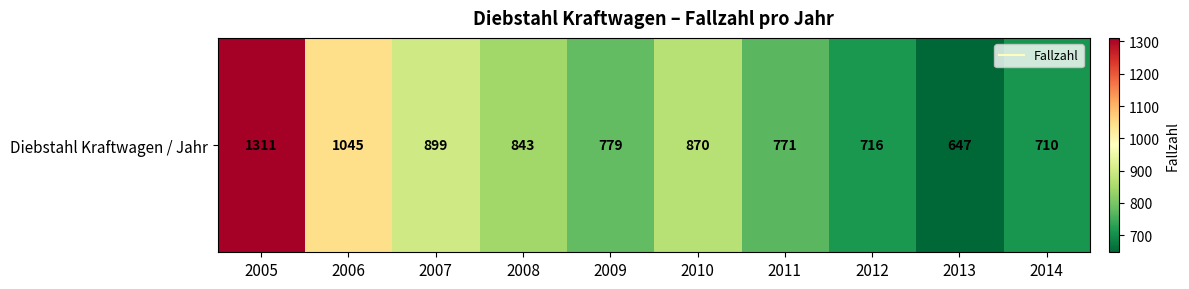

Which label corresponds to the smallest value in the chart?

2013